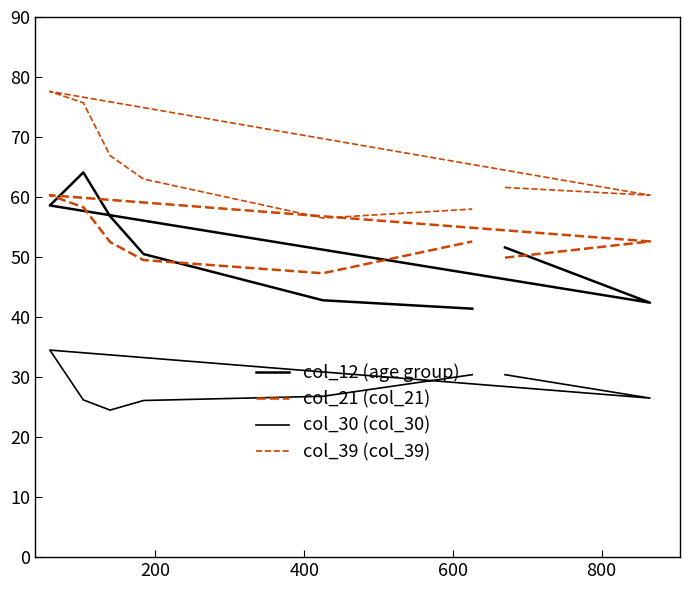

How many lines are shown in the chart?

4